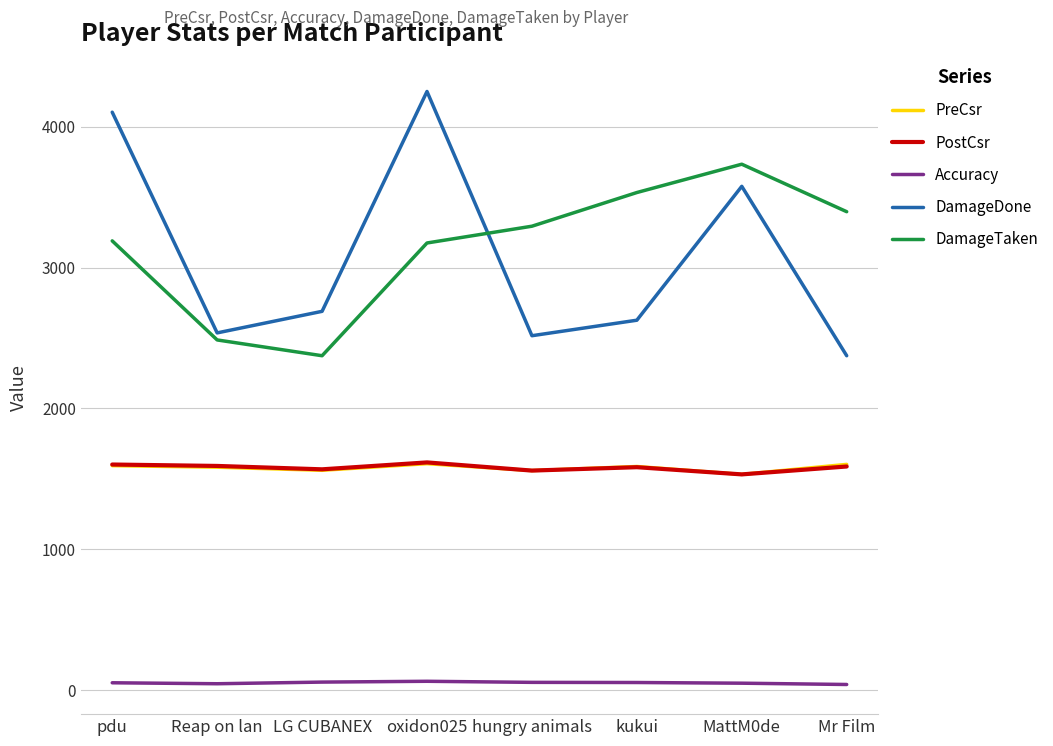

Which series has the largest range (max minus min)?

DamageDone